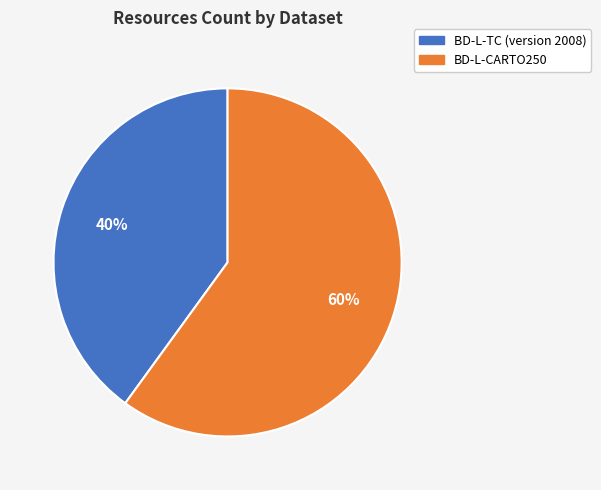

To the nearest percent, what percentage of the pie is BD-L-TC (version 2008)?

40%